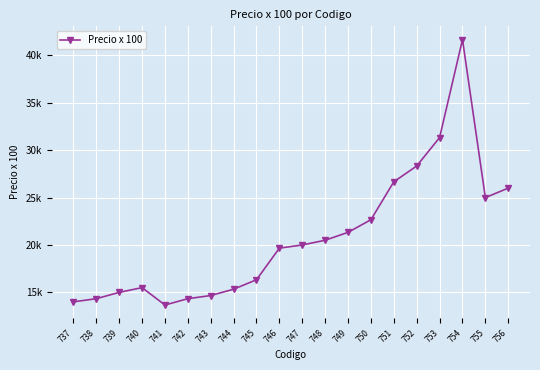

How many interior local valleys (lower than both neighbors) does the data have?

2